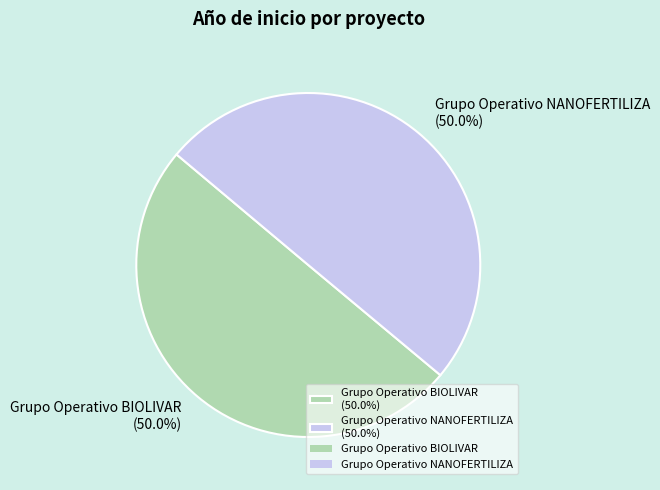

Combined, do Grupo Operativo NANOFERTILIZA (50.0%) and Grupo Operativo BIOLIVAR (50.0%) account for over 50%?

Yes